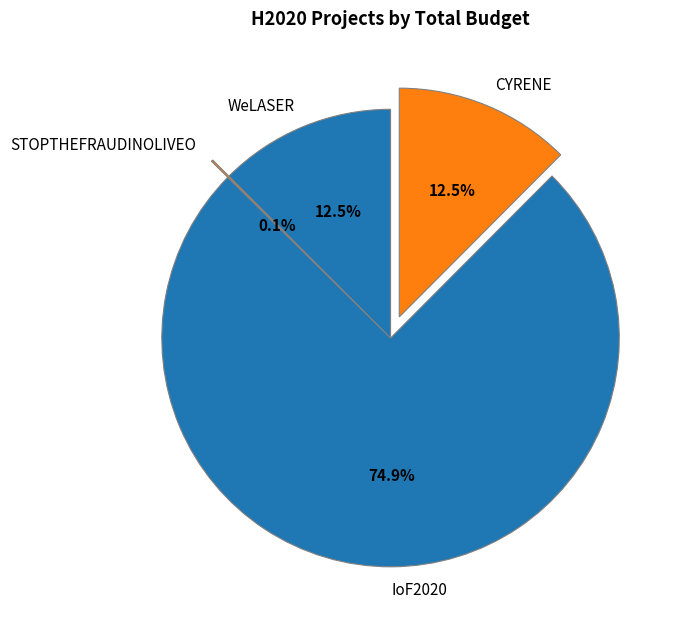

True or false: CYRENE accounts for 3% of the total.

False